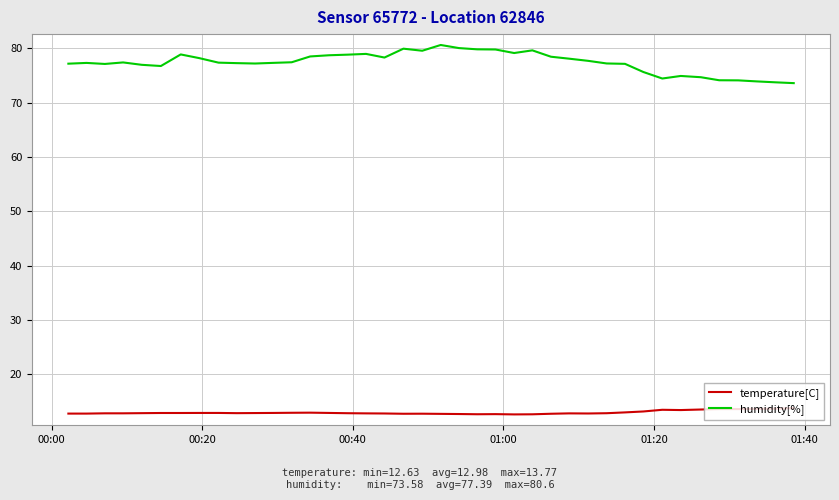

What is the difference between the maximum and minimum values in the humidity[%] series?

7.0